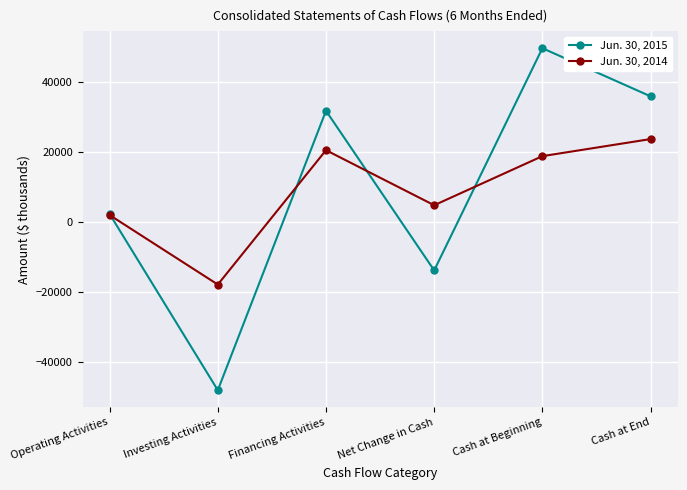

Reading right to left, extract all data points from this chart.

Jun. 30, 2015: Cash at End=36016	Cash at Beginning=49769	Net Change in Cash=-13753	Financing Activities=31877	Investing Activities=-48002	Operating Activities=2372
Jun. 30, 2014: Cash at End=23795	Cash at Beginning=18915	Net Change in Cash=4880	Financing Activities=20612	Investing Activities=-17797	Operating Activities=2065